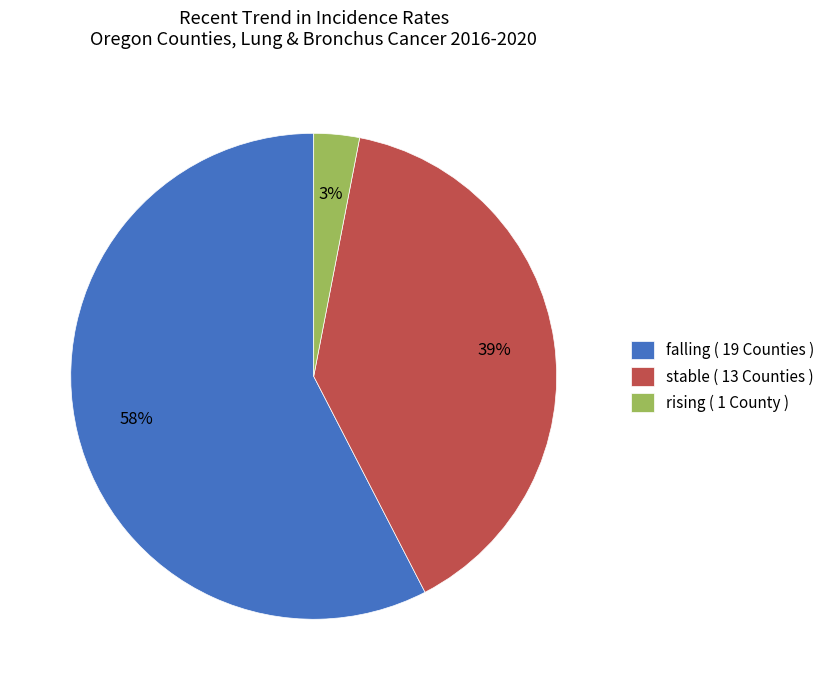

To the nearest percent, what is the combined percentage of stable and falling?

97%